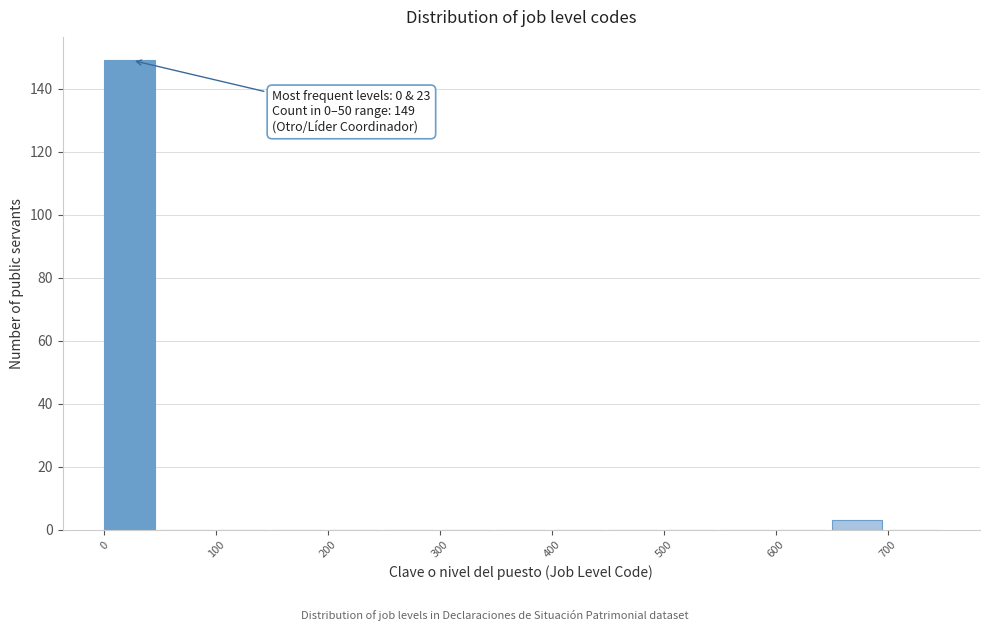

Over which range of the x-axis is the bar tallest?

0 to 50